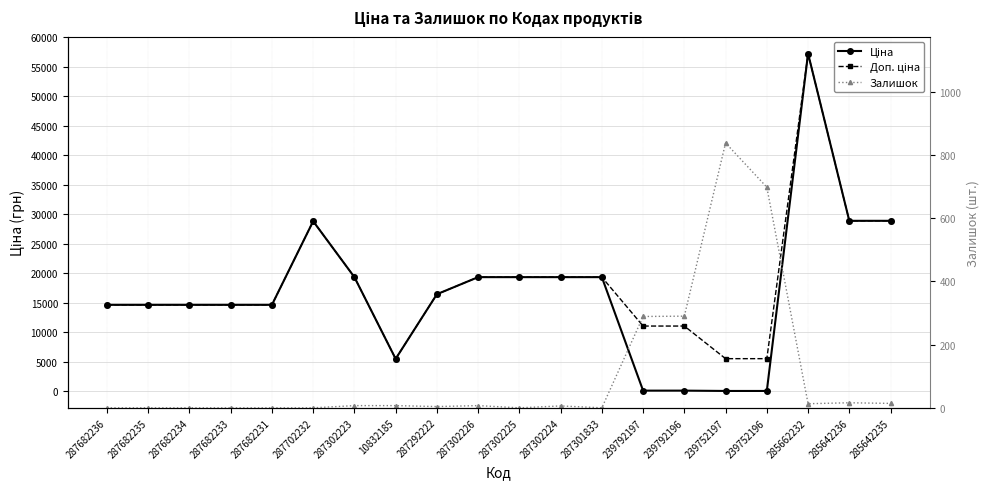

How many data points in Залишок are less than 7?

10